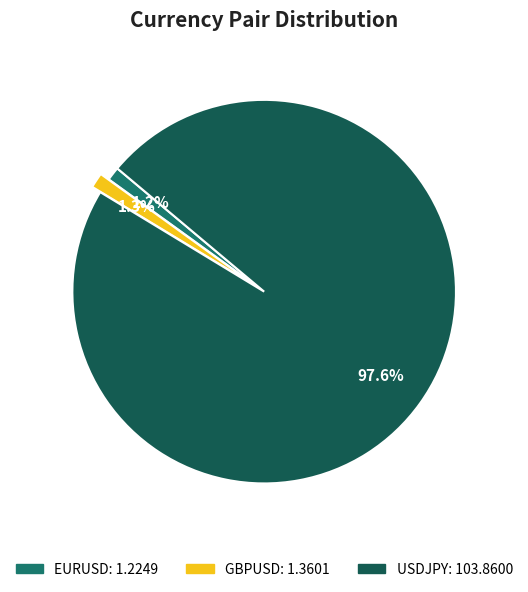

How many slices are in this pie chart?

3